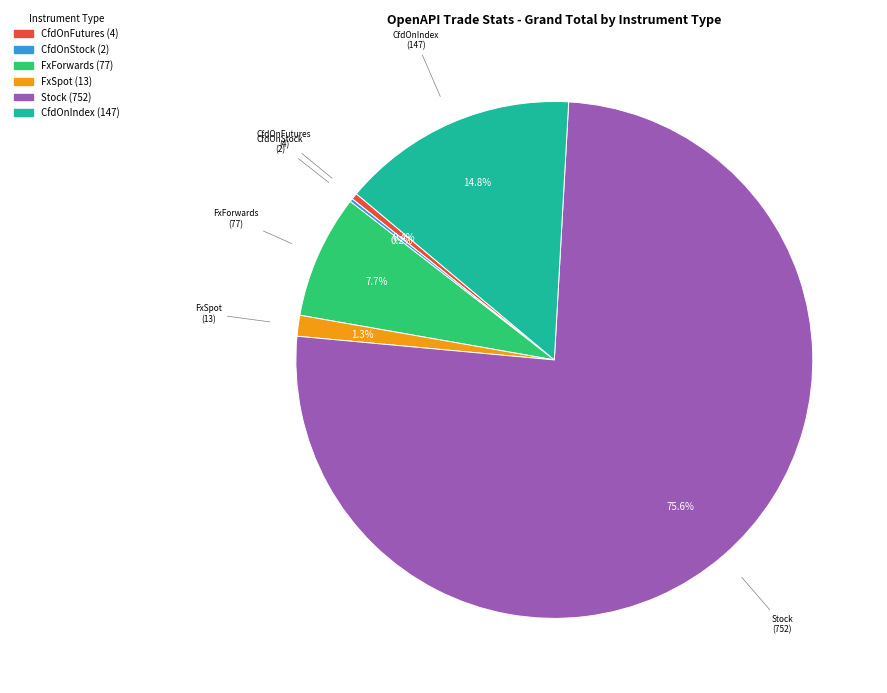

Between CfdOnIndex and FxSpot, which is larger?

CfdOnIndex